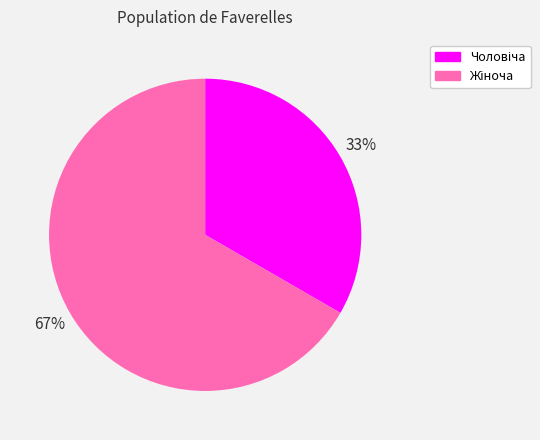

To the nearest percent, what is the average slice percentage?

50%